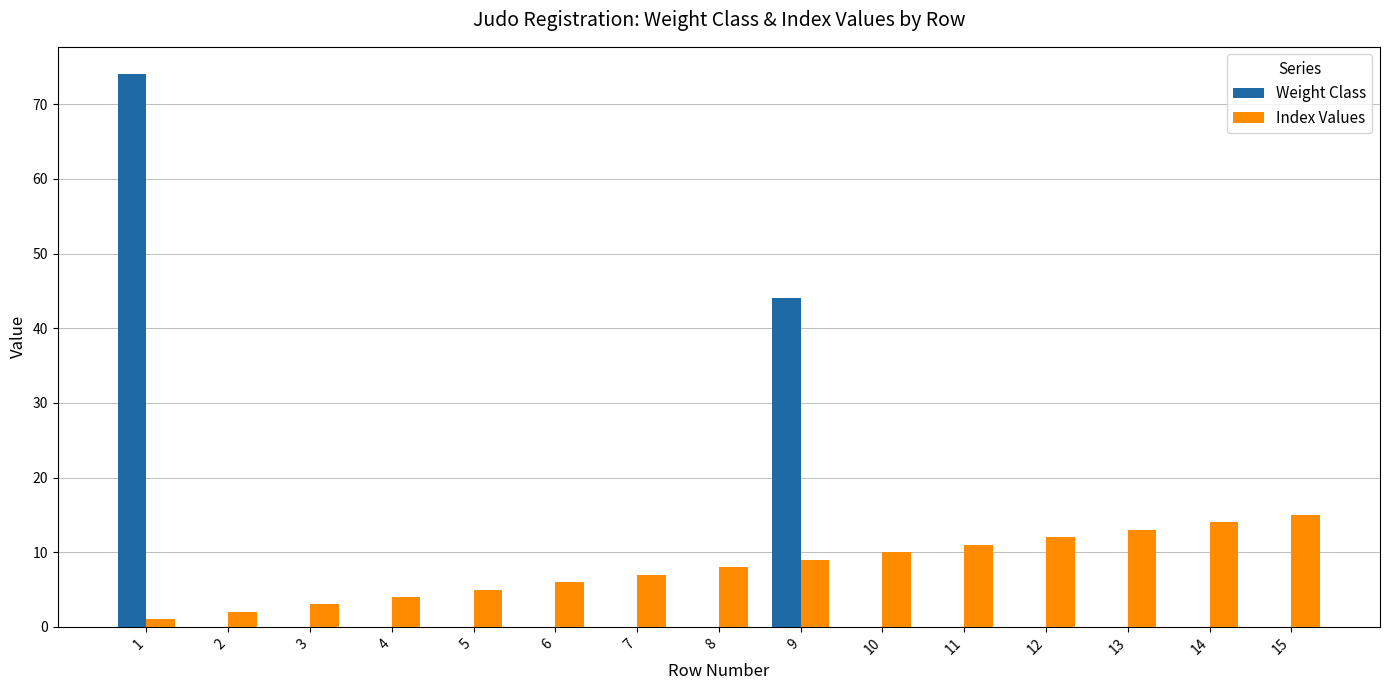

Is it true that Weight Class equals -48 at 8?

False